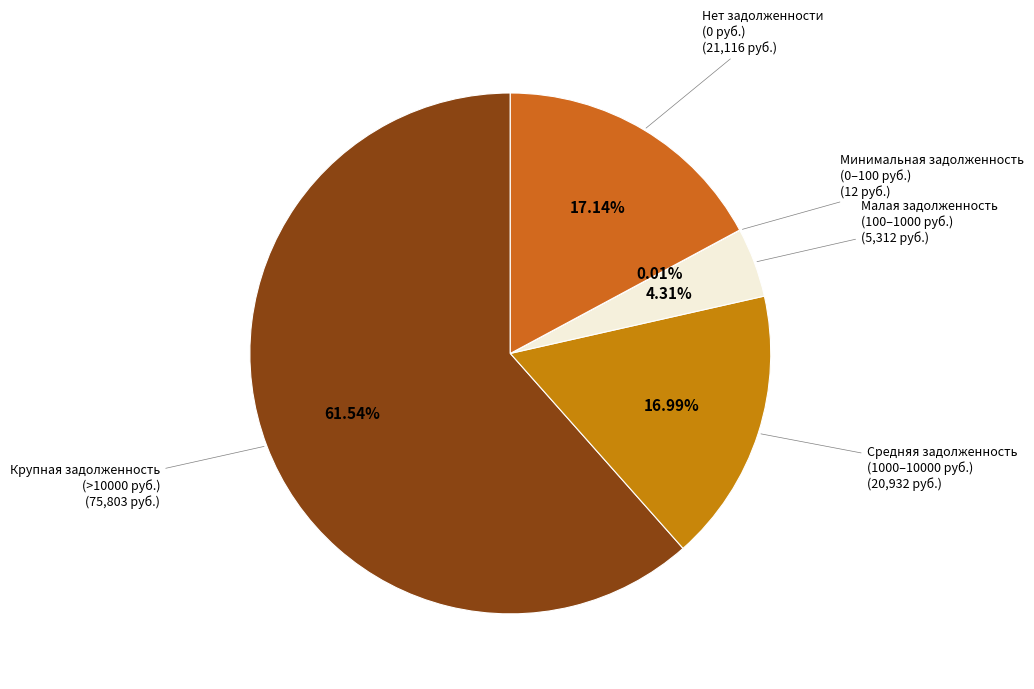

Combined, do Нет задолженности and Малая задолженность account for over 50%?

No